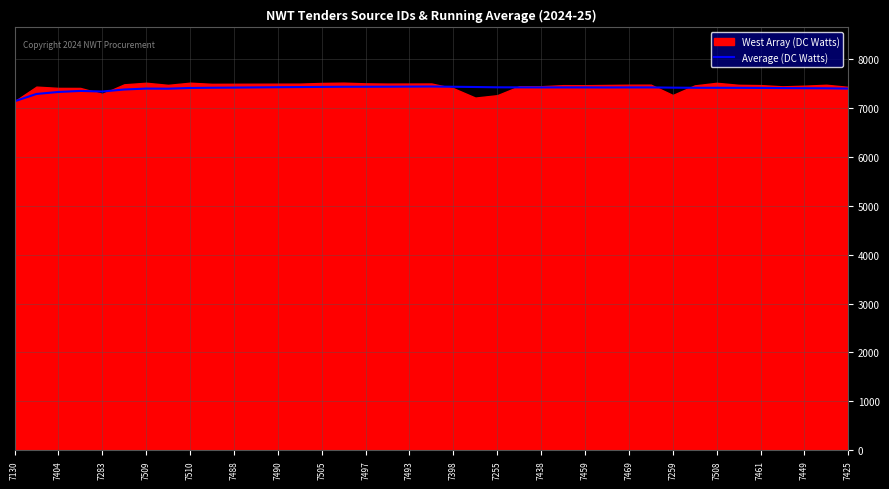

The value of Average (DC Watts) at 7398 is 12991. True or false?

False